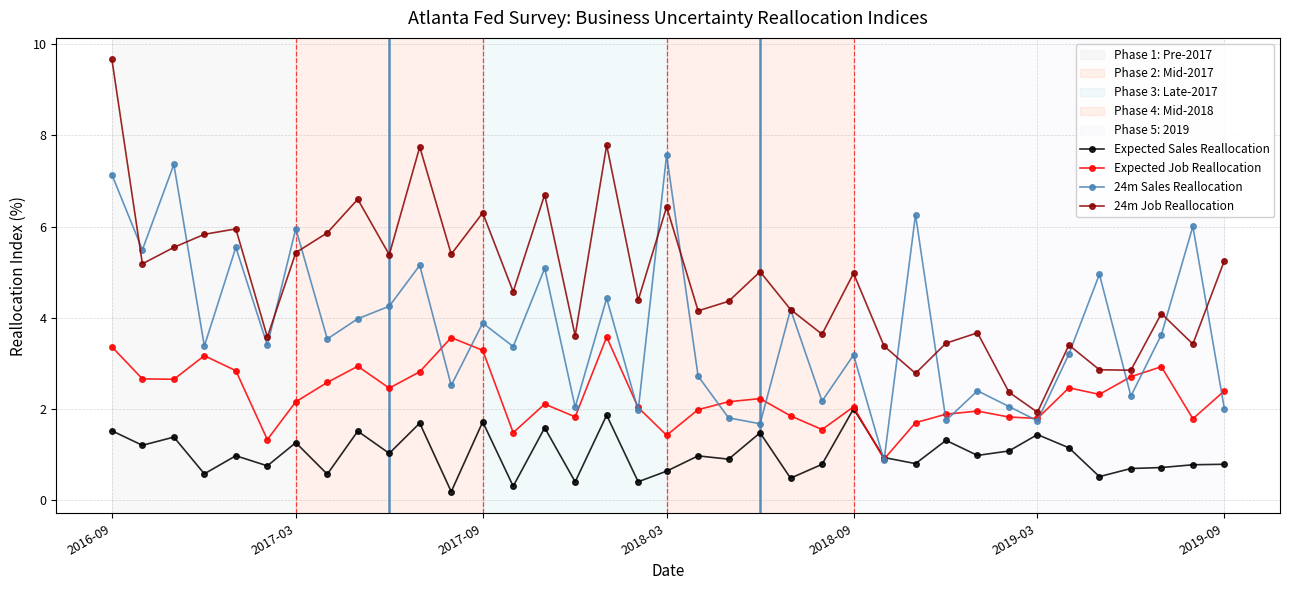

List the series in order of their peak value, highest first.

24m Job Reallocation, 24m Sales Reallocation, Expected Job Reallocation, Expected Sales Reallocation